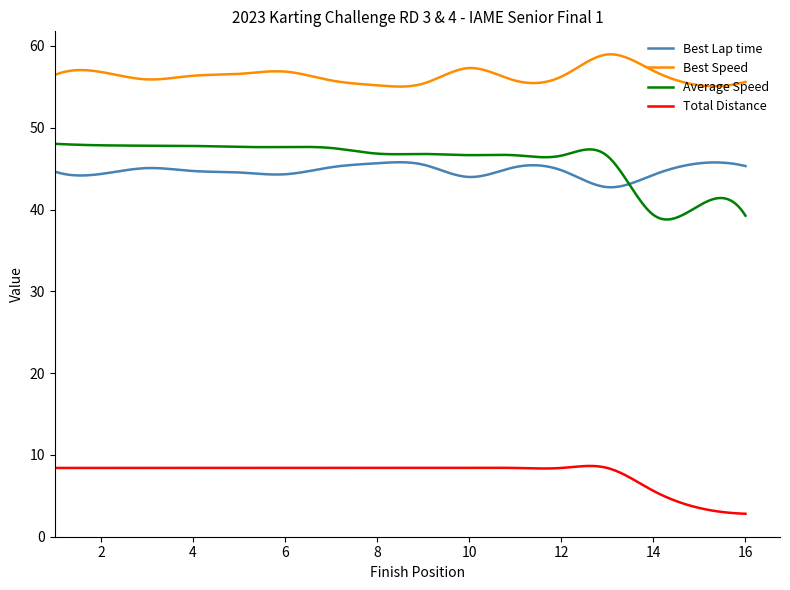

Which series has the widest spread of values?

Average Speed